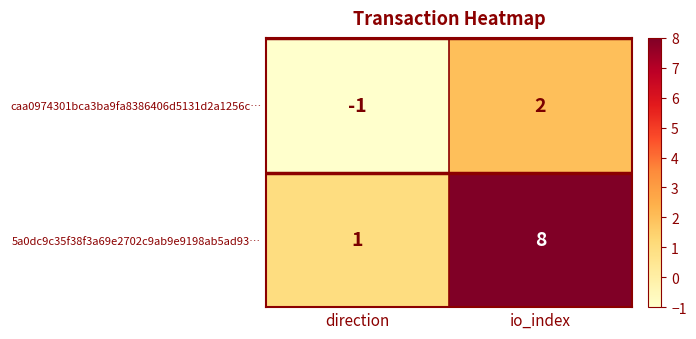

What is the greatest value displayed?

8